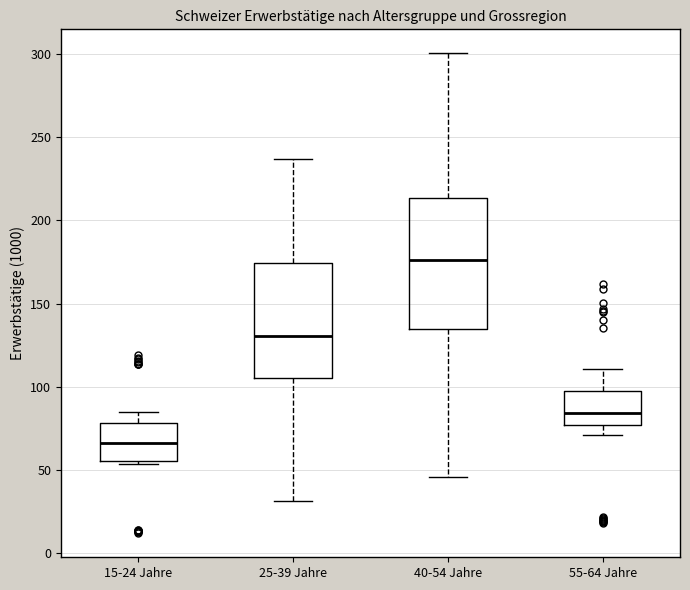

Which box is the tallest, from its lower edge to its upper edge?

40-54 Jahre